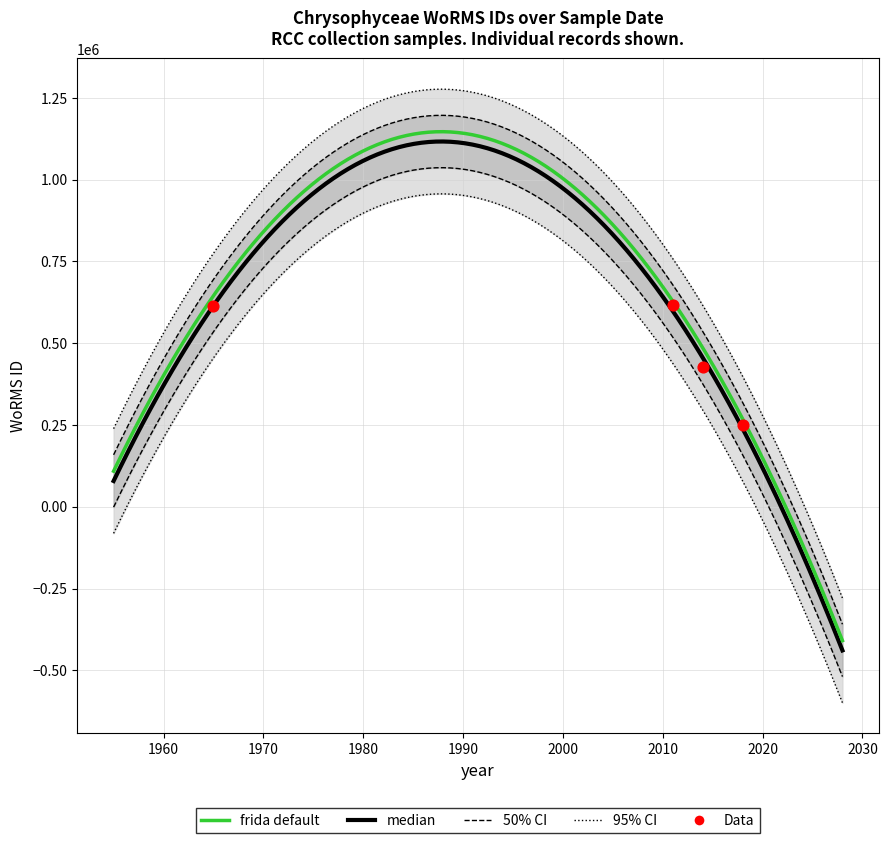

Which has a higher value, 2014-10-11 or 2018-06-09?

2014-10-11